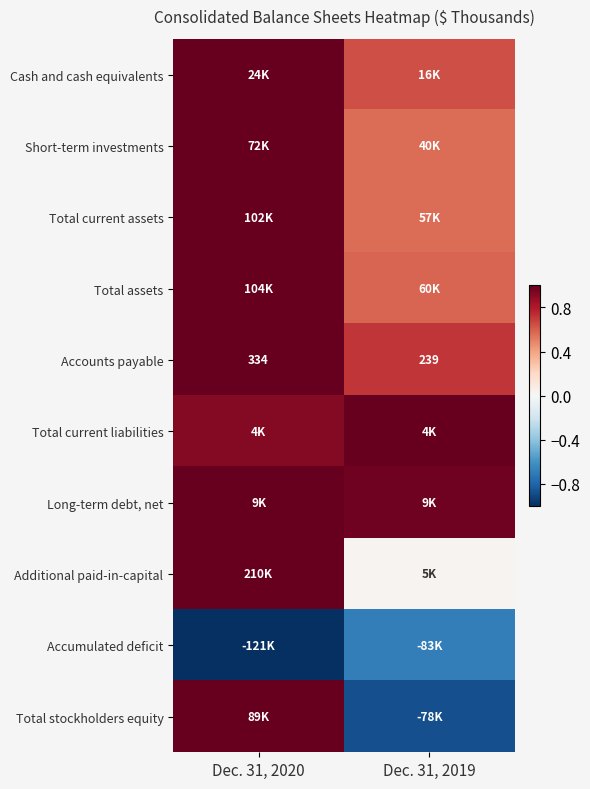

The value of Accumulated deficit at Dec. 31, 2020 is -1.4. True or false?

False